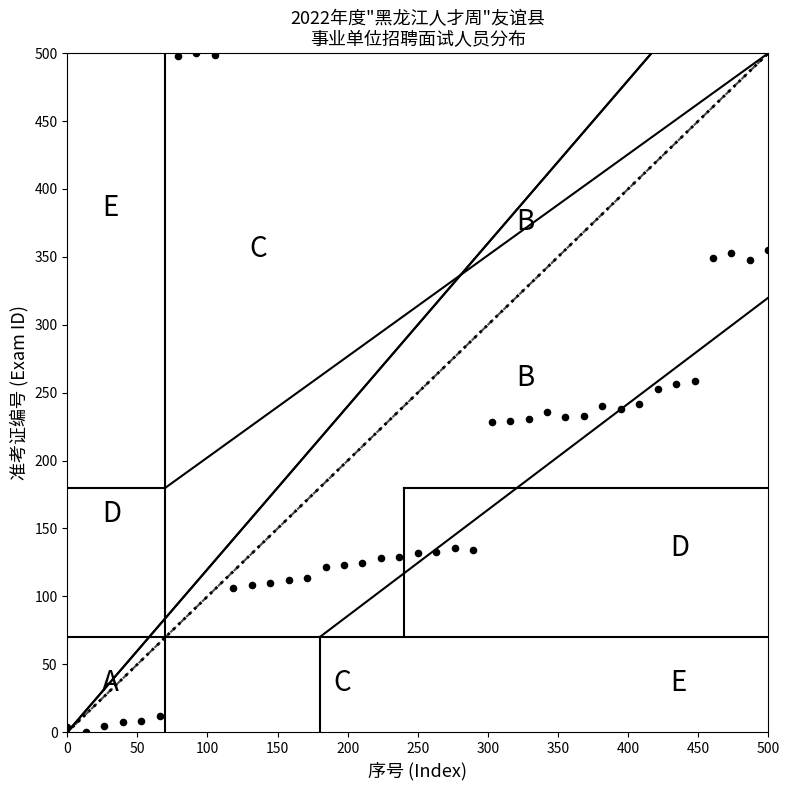

What is the range of Y values (max minus min)?

500.0